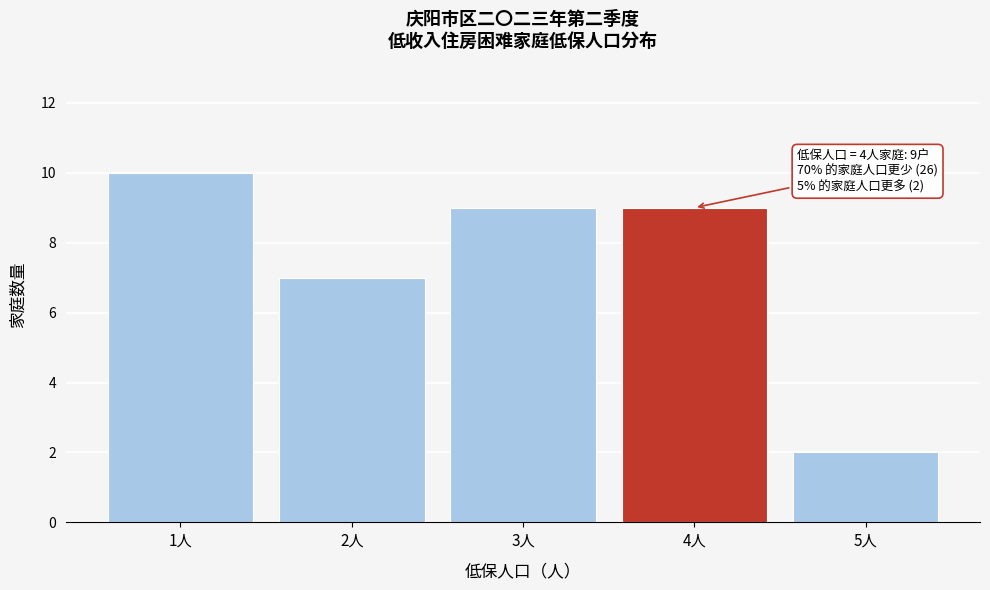

Reading left to right, transcribe all the data shown in this chart.

10	7	9	9	2